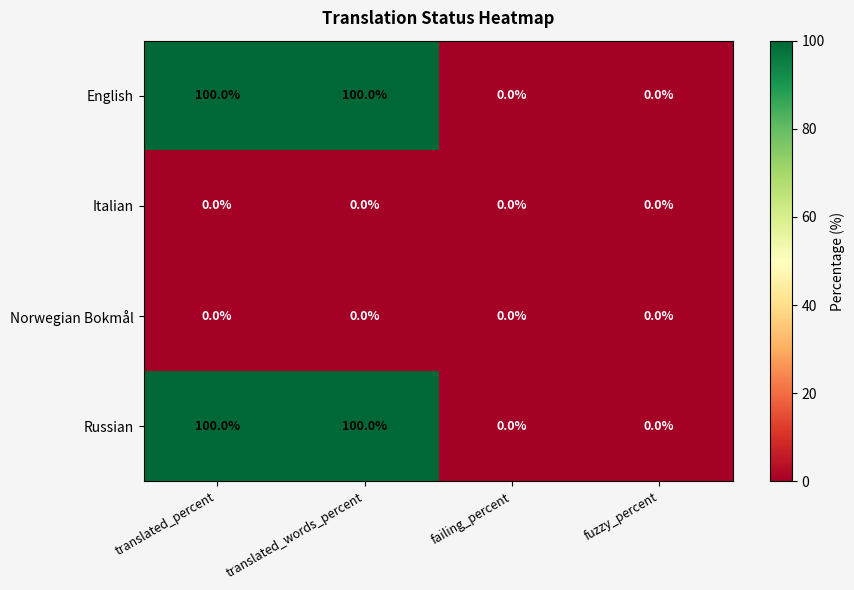

What is the spread (max minus min) of values at translated_percent?

100